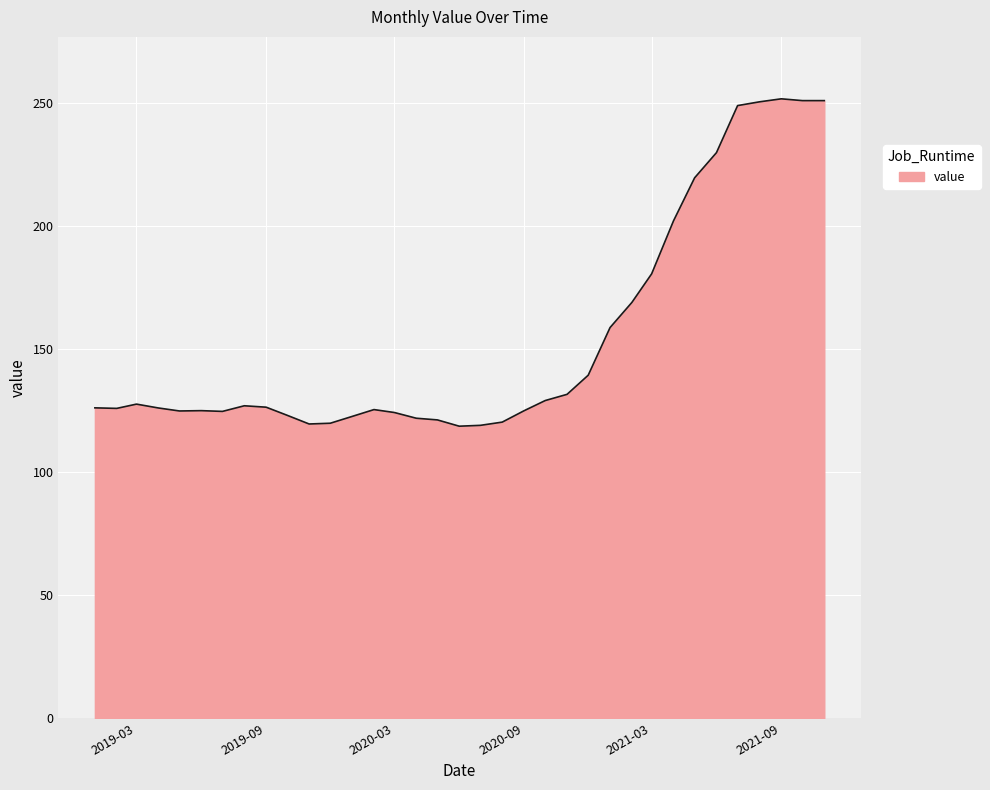

What is the difference between the maximum and minimum values?

133.2